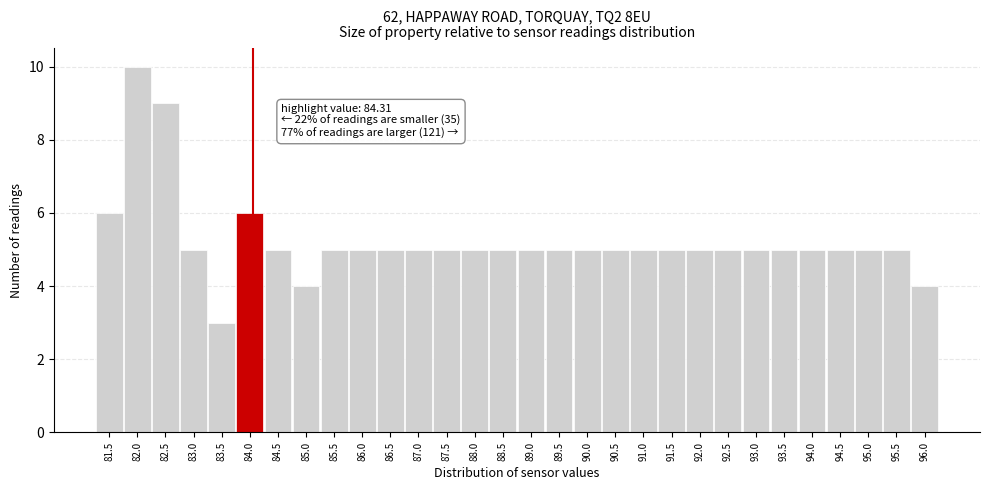

Reading right to left, transcribe all the data shown in this chart.

96.0=4	95.5=5	95.0=5	94.5=5	94.0=5	93.5=5	93.0=5	92.5=5	92.0=5	91.5=5	91.0=5	90.5=5	90.0=5	89.5=5	89.0=5	88.5=5	88.0=5	87.5=5	87.0=5	86.5=5	86.0=5	85.5=5	85.0=4	84.5=5	84.0=6	83.5=3	83.0=5	82.5=9	82.0=10	81.5=6